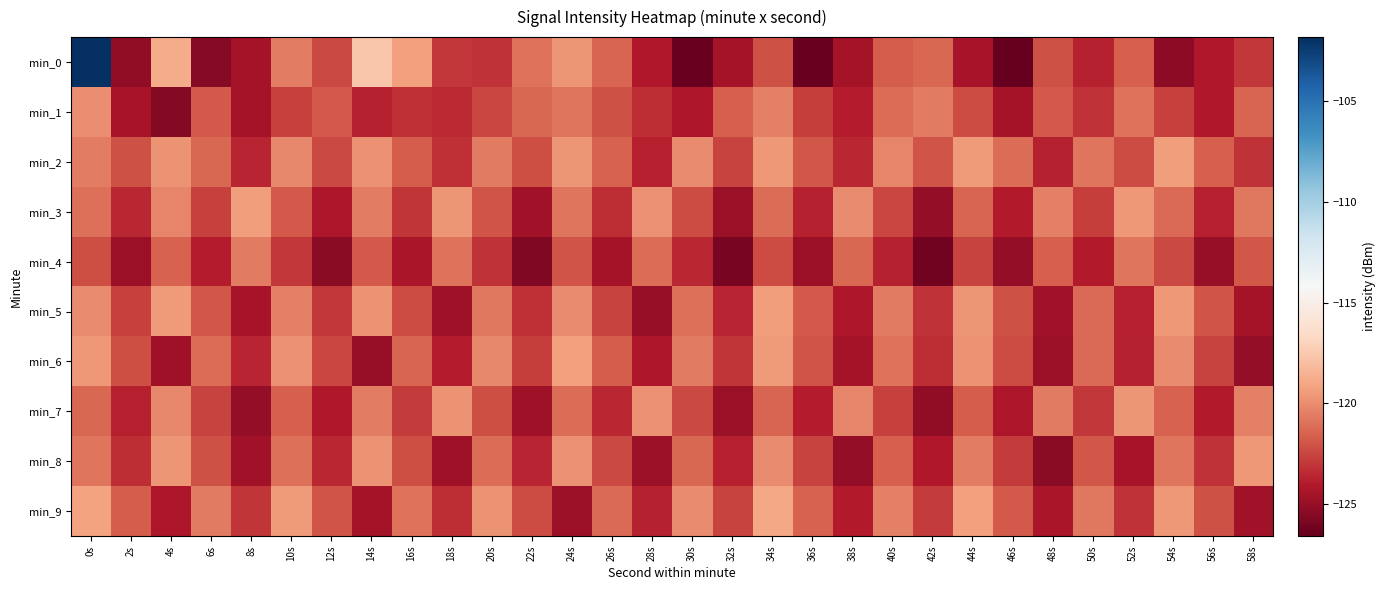

Which series changed the most between 36s and 58s?

min_0